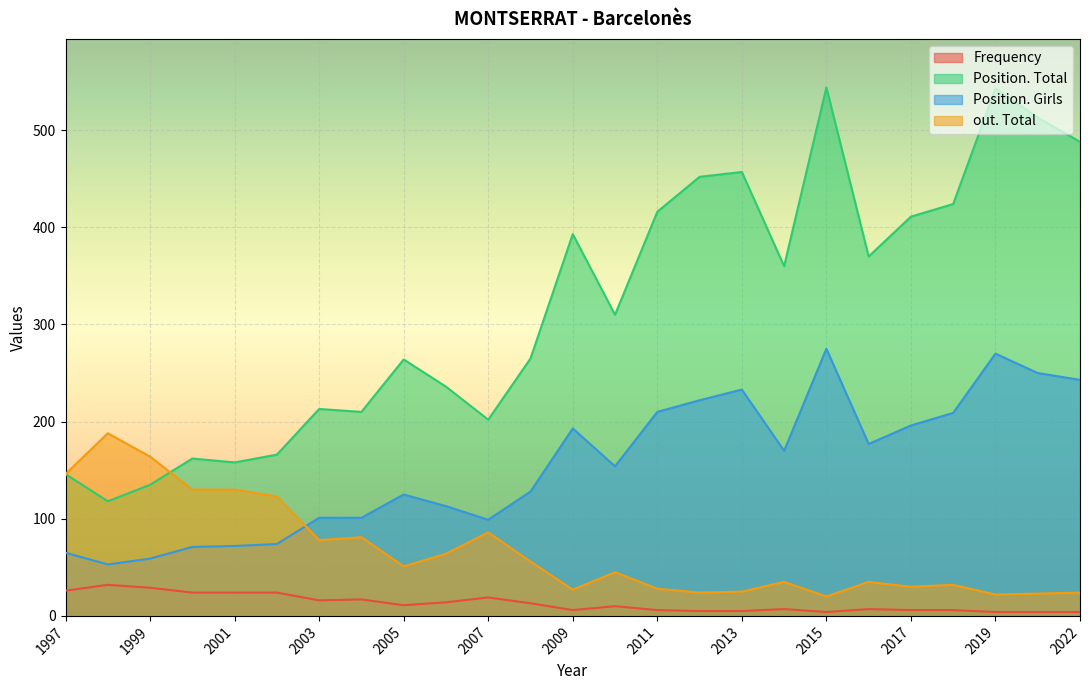

What is the lowest value of the Frequency series?

4